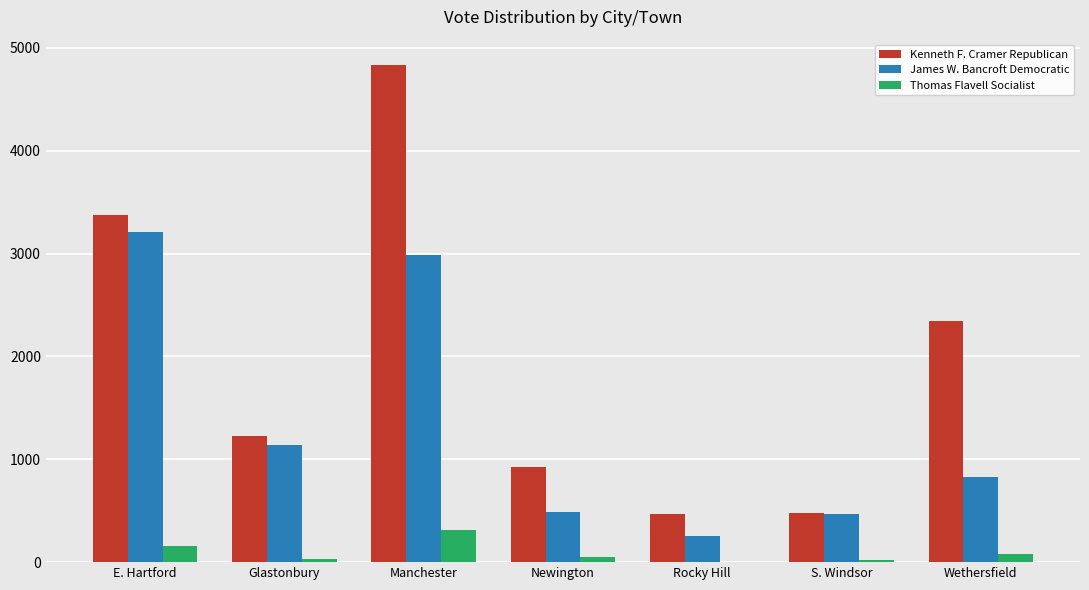

Are the bars grouped side by side (vs. stacked)?

Yes